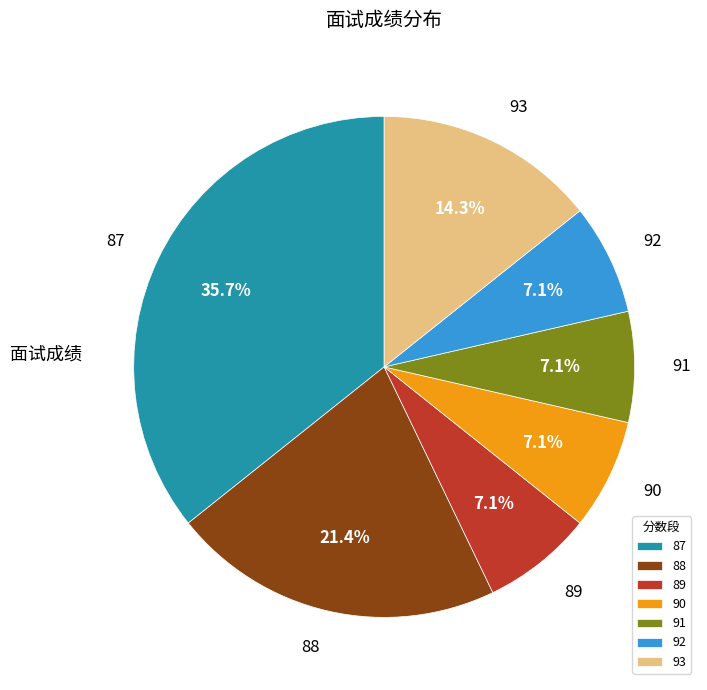

Approximately how many times larger is the value at 92 compared to 91?

1.0